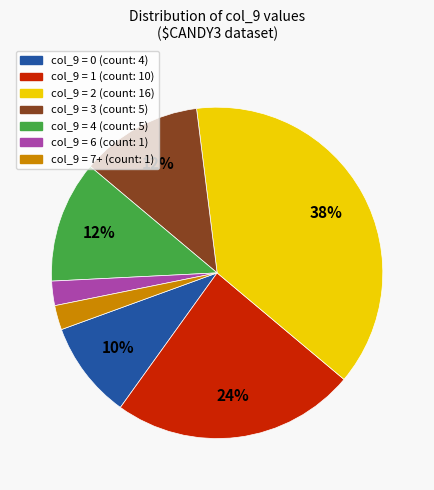

Does any single category account for the majority?

No